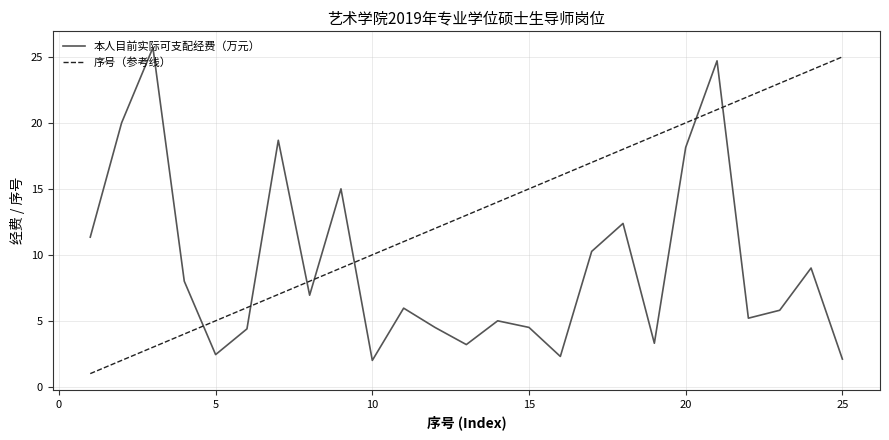

What is the maximum value for 序号（参考线）?

25.0